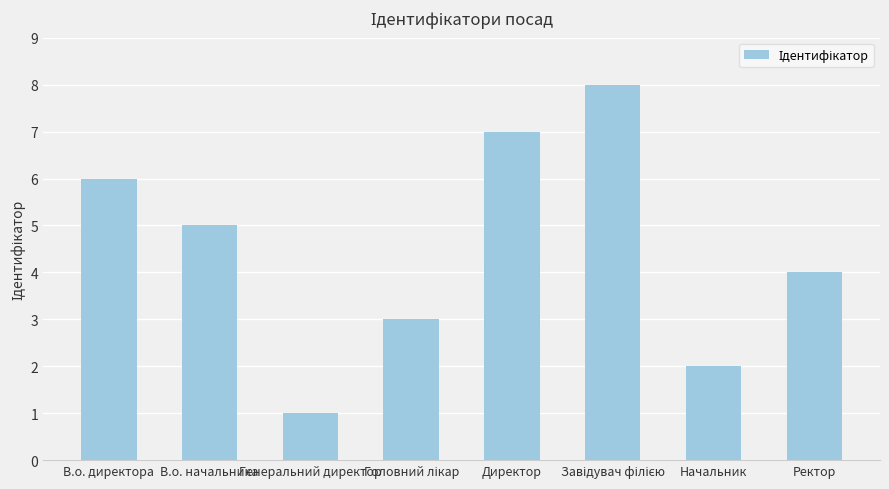

Reading left to right, what are all the values shown in this chart?

6	5	1	3	7	8	2	4